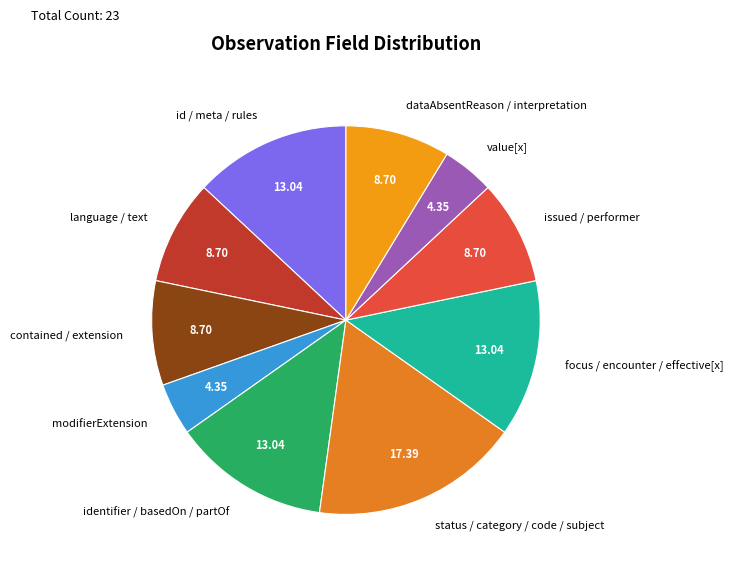

Which category has the biggest portion of the pie?

status / category / code / subject